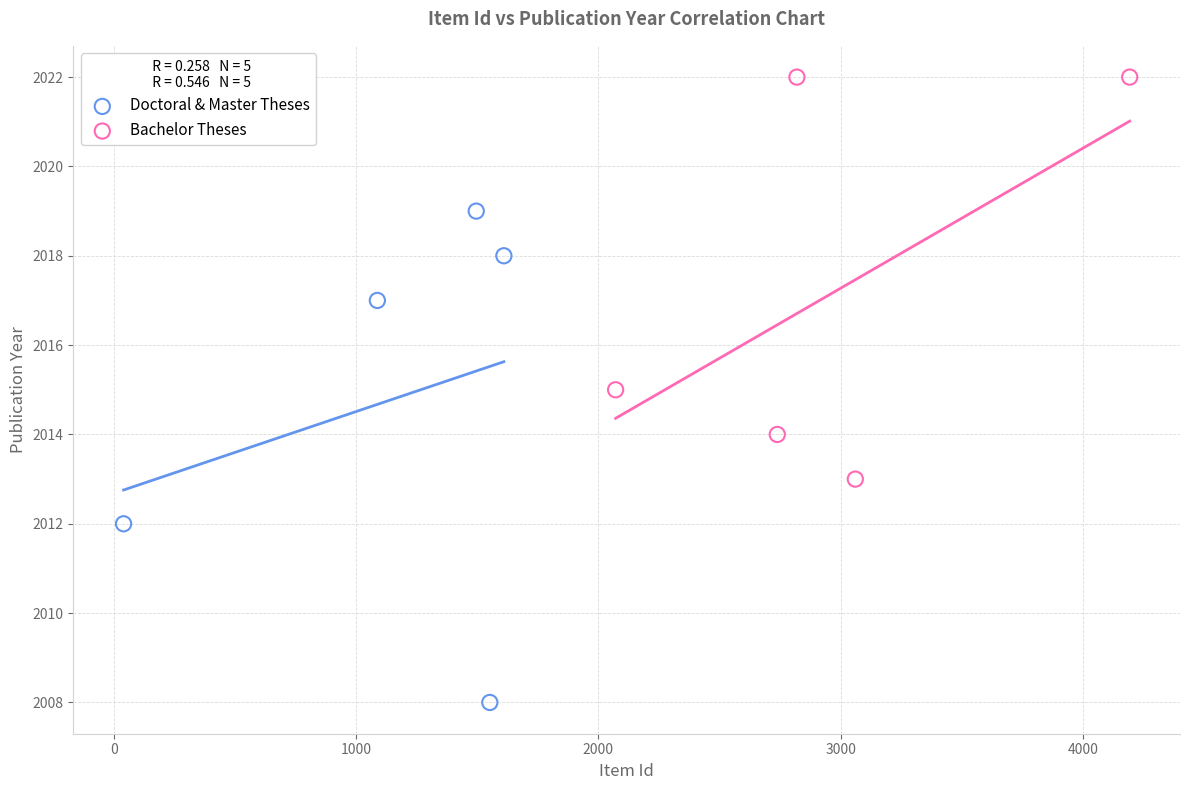

Which series has the largest Y range (max minus min)?

Doctoral & Master Theses